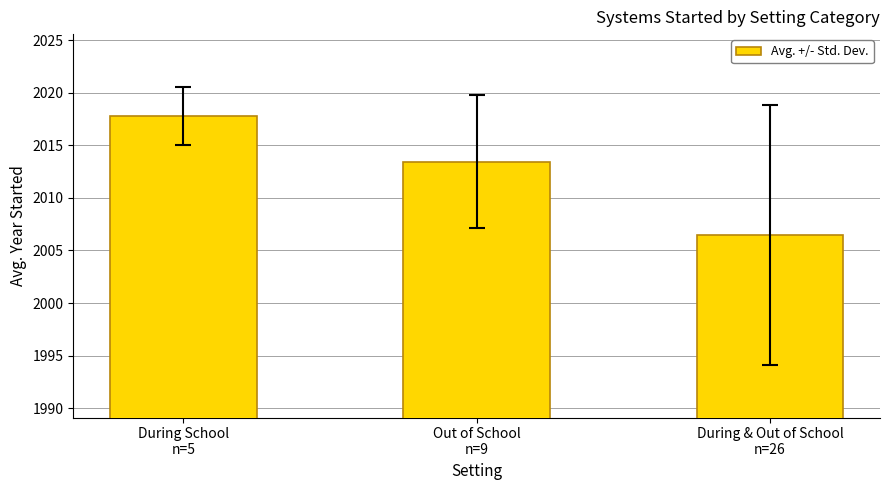

What is the average value?

2012.6